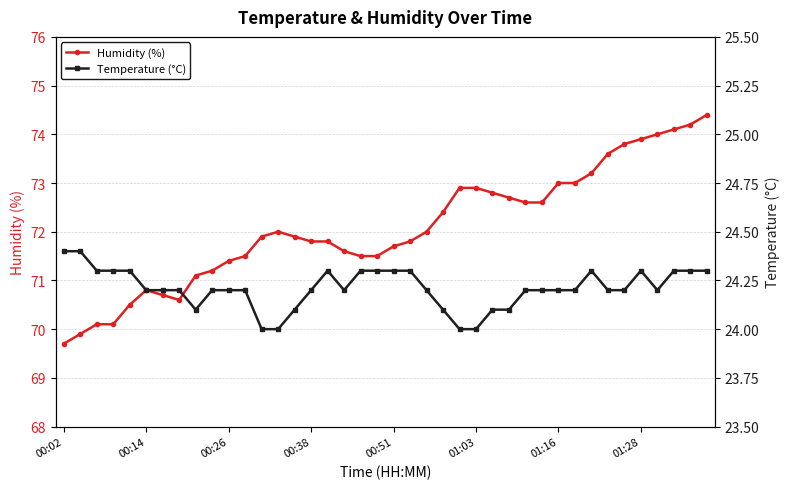

The Humidity (%) series shows 17.9 at 00:14. True or false?

False